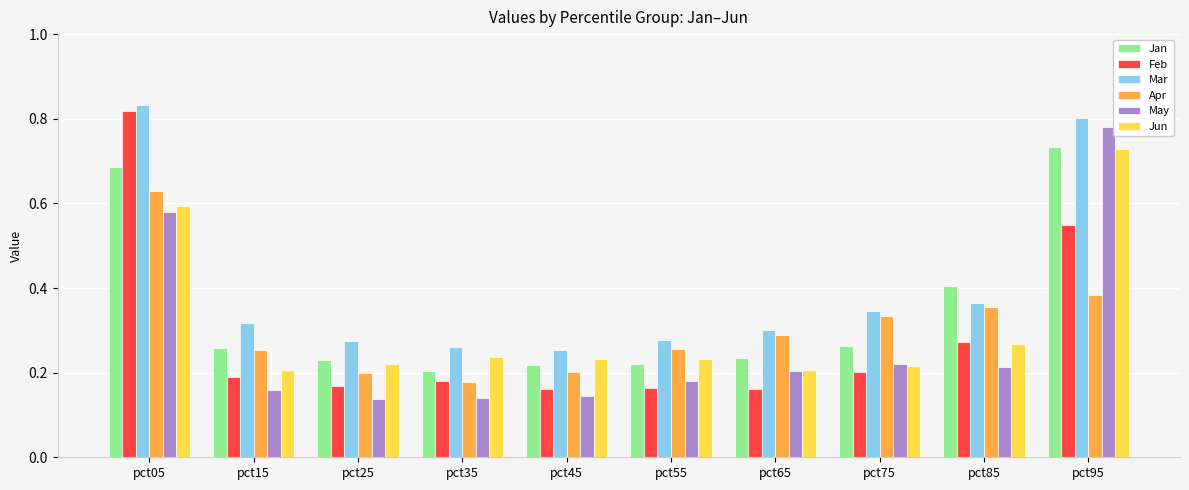

Is it true that Jun equals 0.1 at pct35?

False